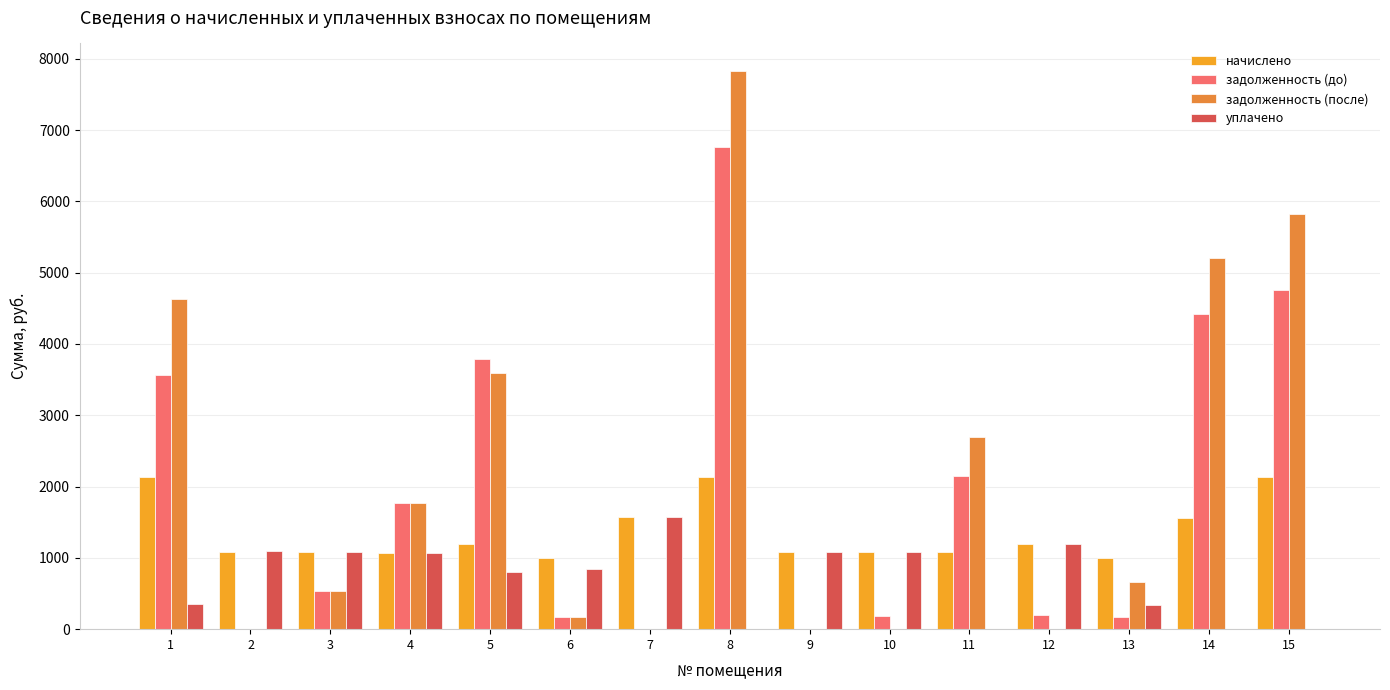

What is the average value of the задолженность (после) series?

2194.0